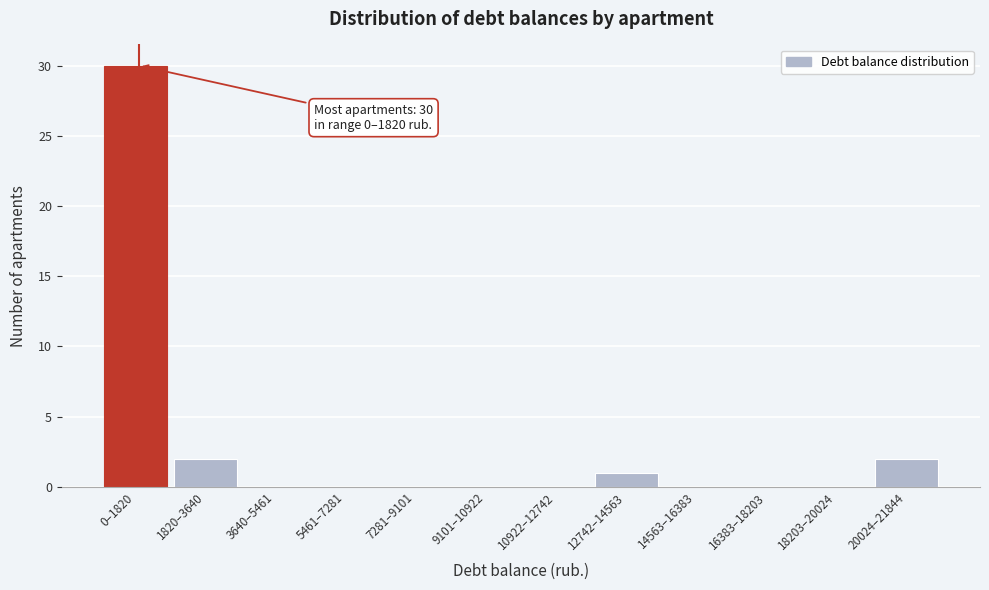

Reading left to right, what are all the values shown in this chart?

0–1820=30	1820–3640=2	3640–5461=0	5461–7281=0	7281–9101=0	9101–10922=0	10922–12742=0	12742–14563=1	14563–16383=0	16383–18203=0	18203–20024=0	20024–21844=2